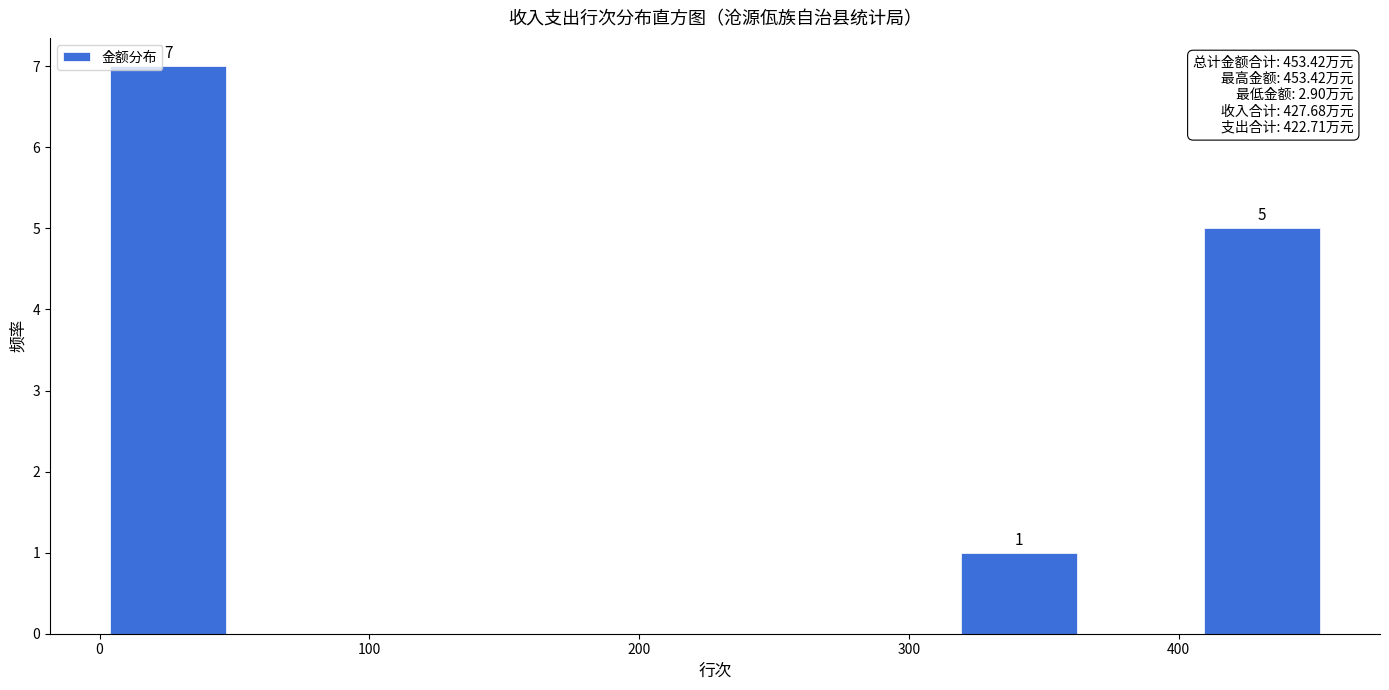

Over which range of the x-axis is the bar tallest?

0 to 50